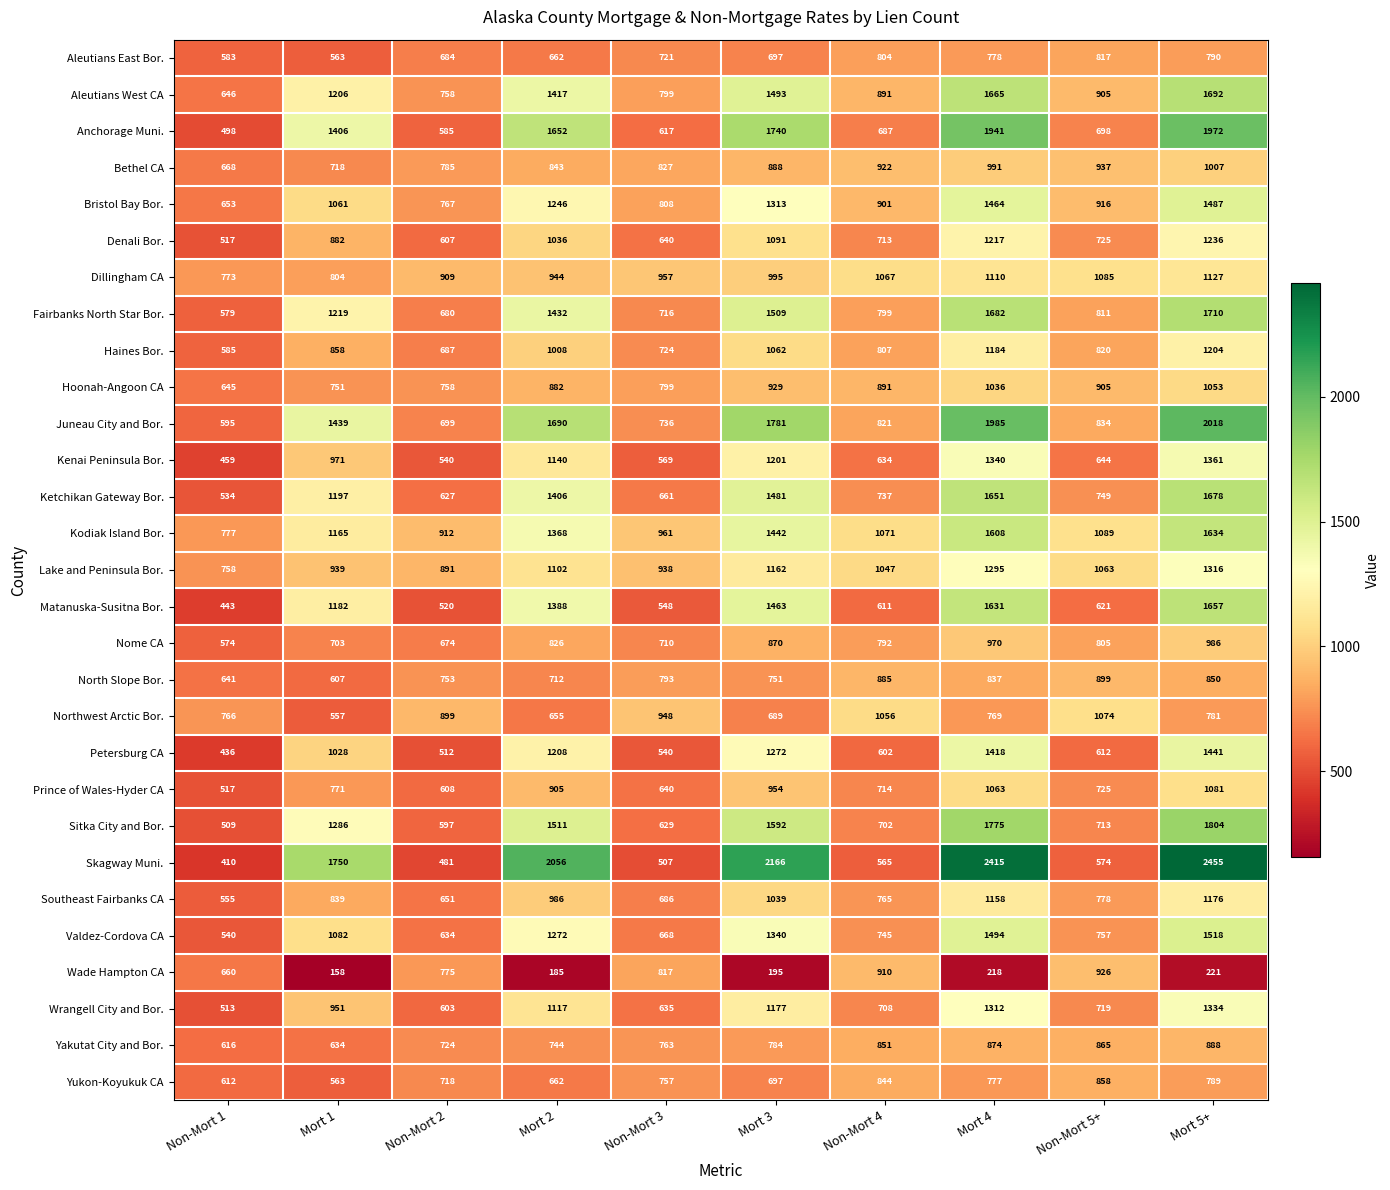

What is the total value across all series at Non-Mort 2?

20038